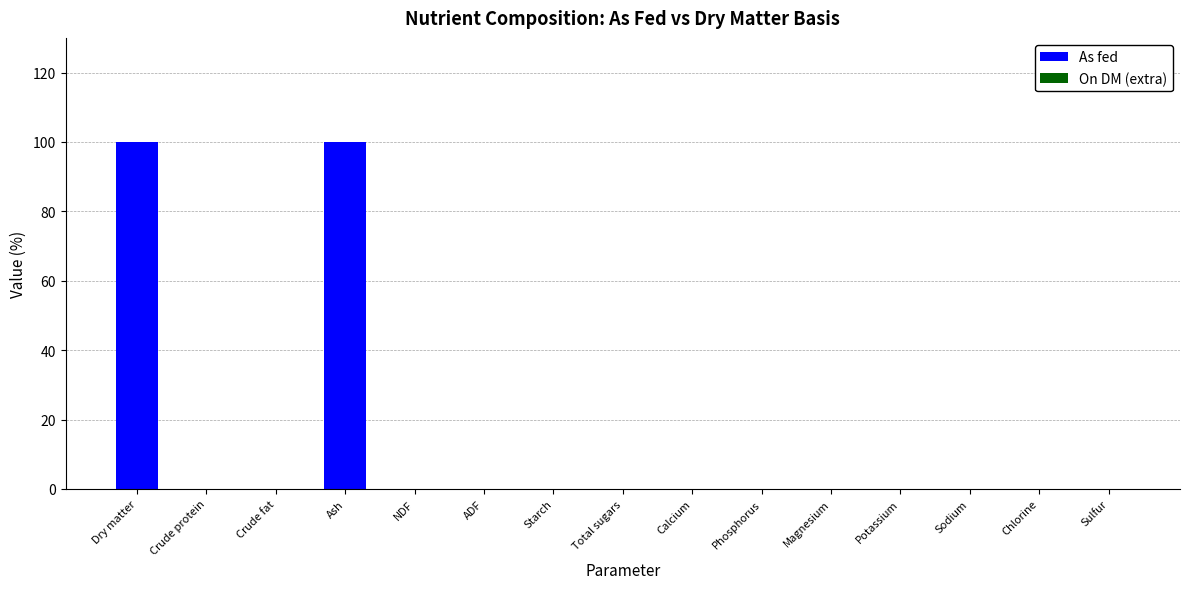

What is the sum of all As fed values?

199.8